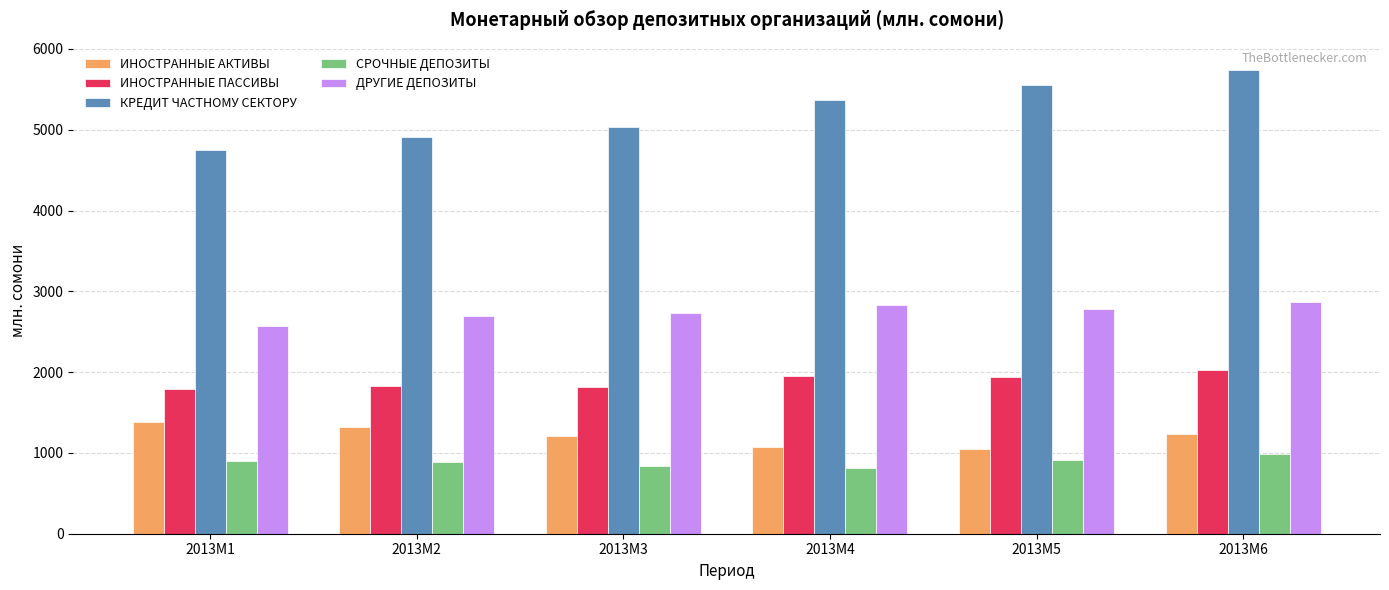

List the series in order of their peak value, lowest first.

СРОЧНЫЕ ДЕПОЗИТЫ, ИНОСТРАННЫЕ АКТИВЫ, ИНОСТРАННЫЕ ПАССИВЫ, ДРУГИЕ ДЕПОЗИТЫ, КРЕДИТ ЧАСТНОМУ СЕКТОРУ